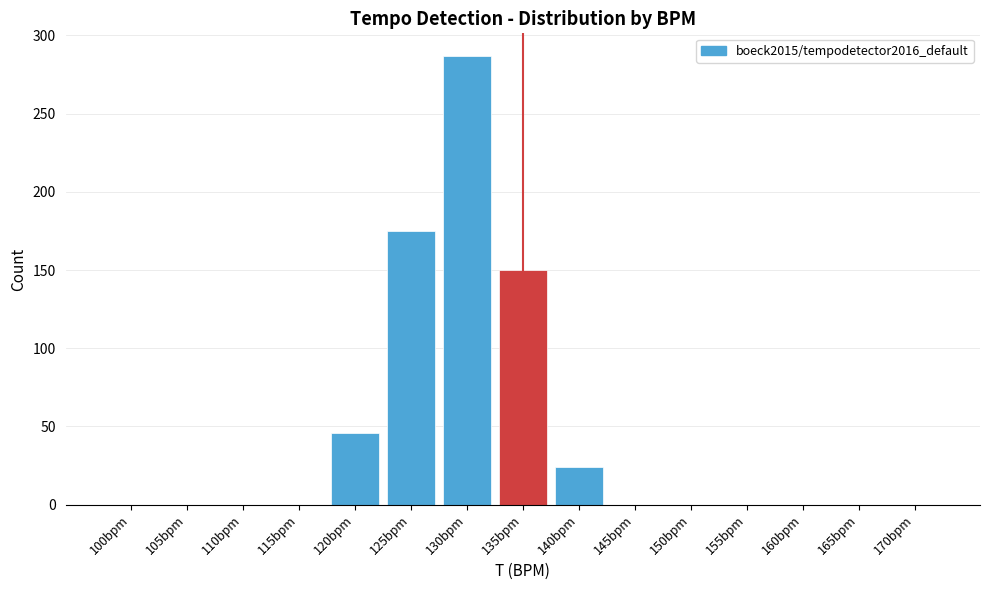

Reading left to right, transcribe all the data shown in this chart.

100bpm=0	105bpm=0	110bpm=0	115bpm=0	120bpm=46	125bpm=175	130bpm=287	135bpm=150	140bpm=24	145bpm=0	150bpm=0	155bpm=0	160bpm=0	165bpm=0	170bpm=0